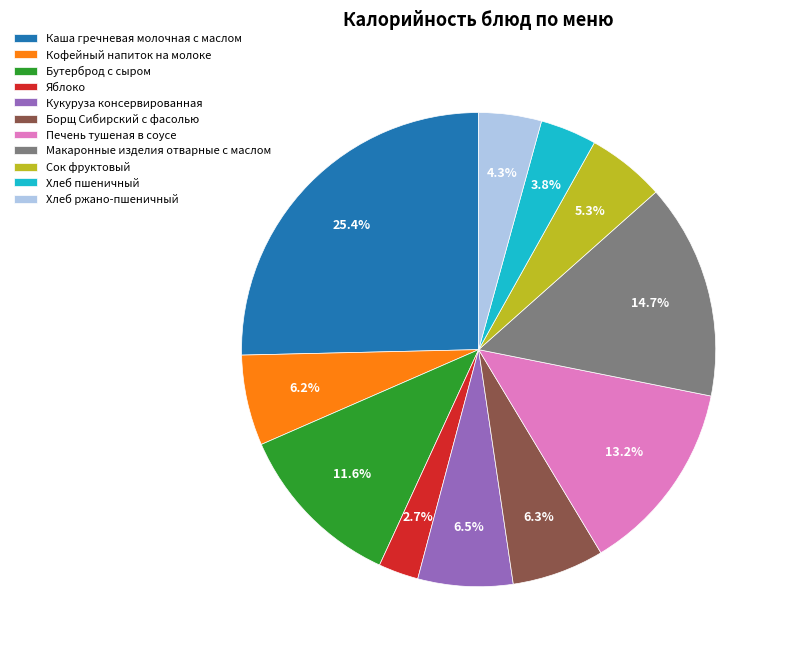

What portion of the pie excludes Борщ Сибирский с фасолью?

93.7%